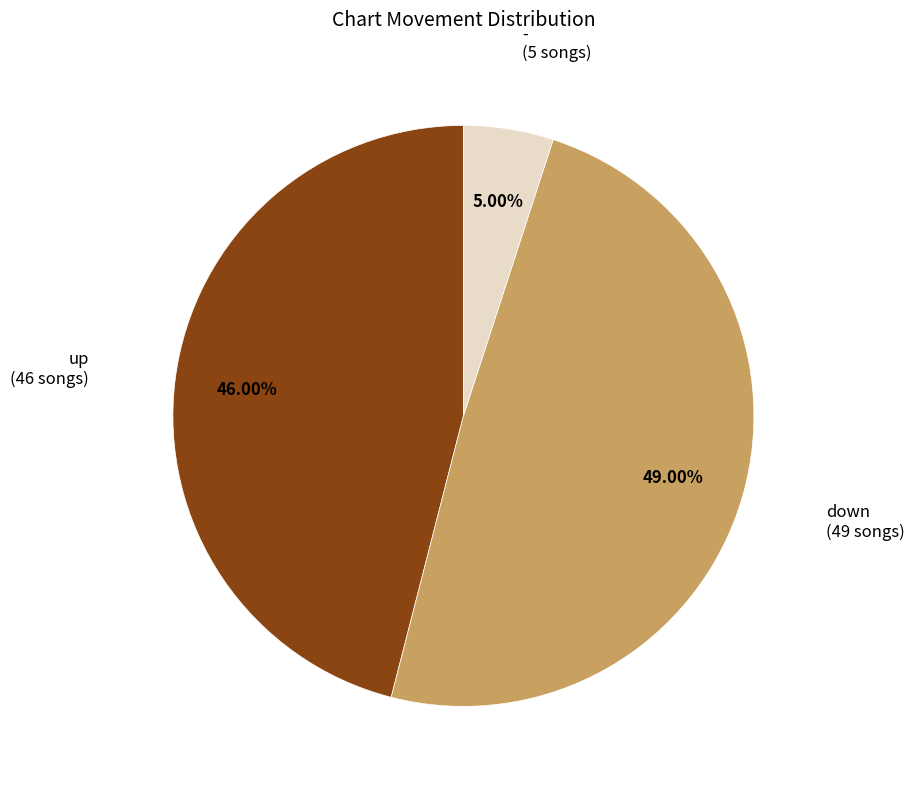

Between down and -, which is larger?

down